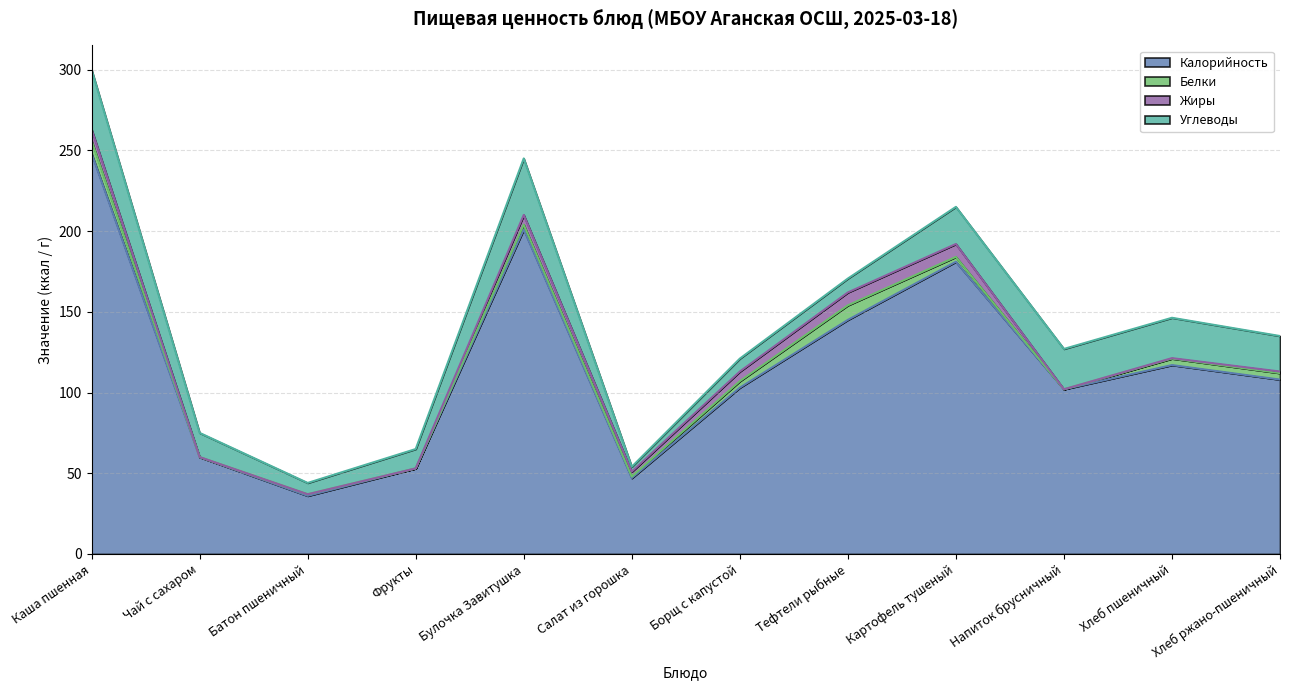

What is the difference between the highest and lowest values at Тефтели рыбные?

137.0